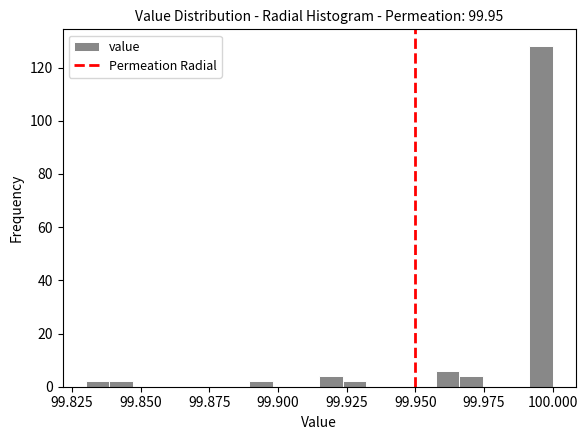

Read against the x-axis, roughly where is the centre of the tallest bar?

99.995